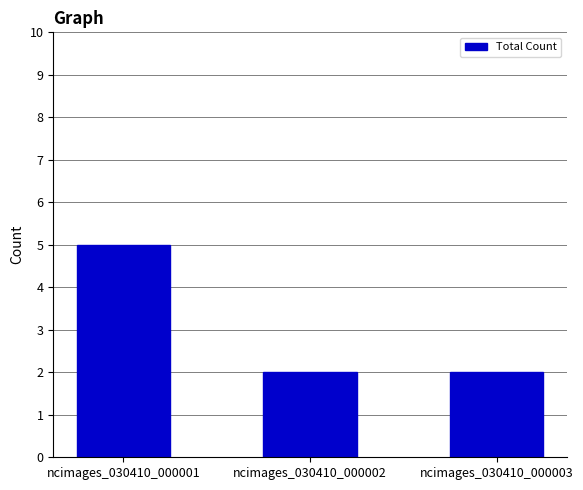

What is the greatest value displayed?

5